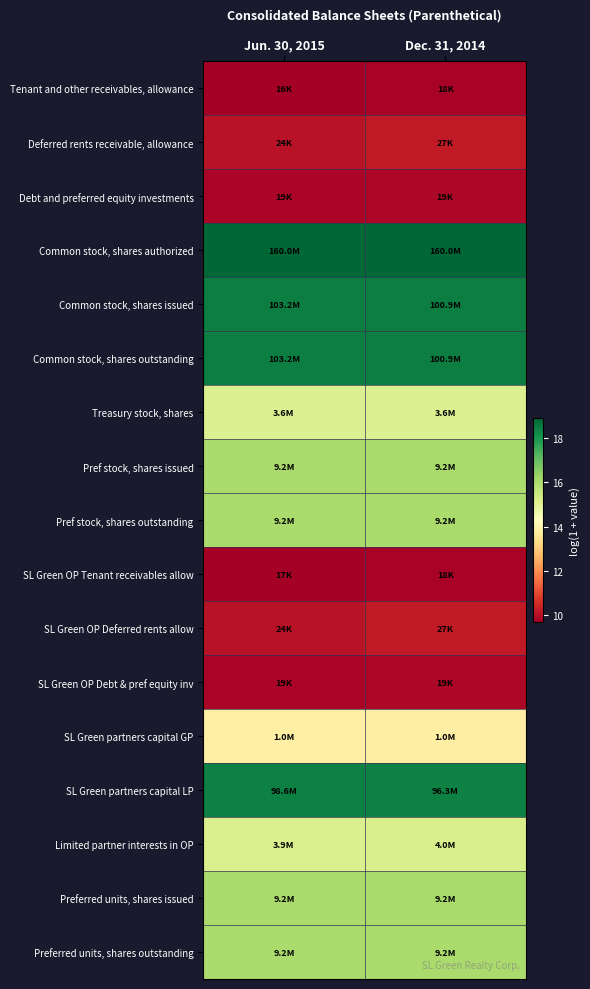

What is the difference between the highest and lowest values at Dec. 31, 2014?

9.1